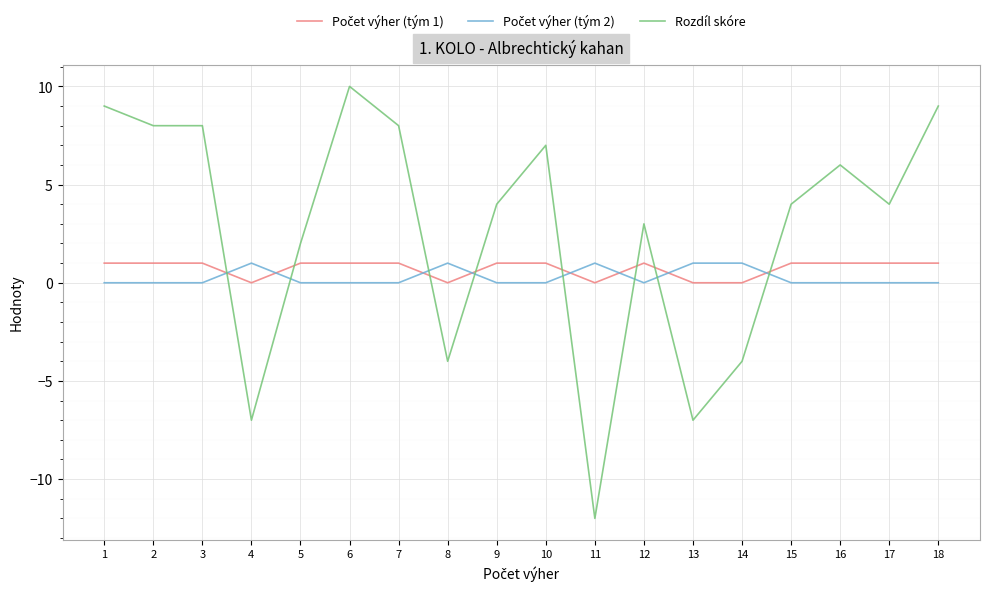

Is it true that Rozdíl skóre equals 4 at 17?

True